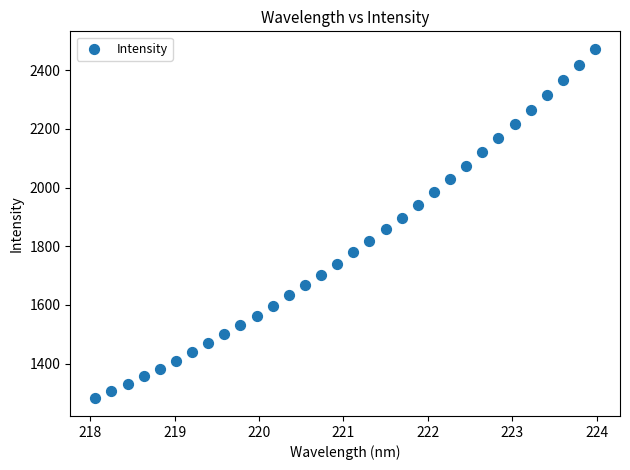

What is the range of Y values (max minus min)?

1192.1